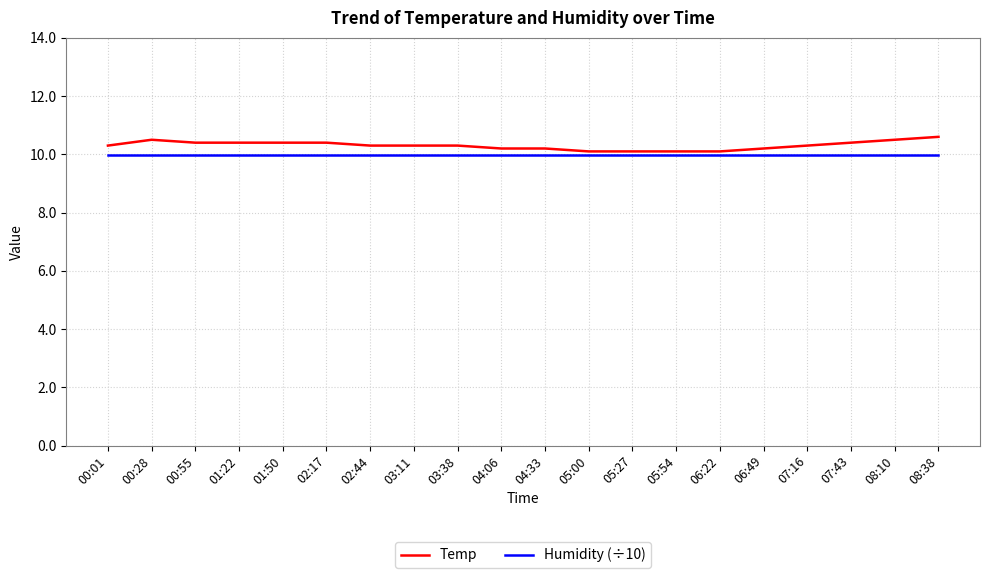

At how many categories does at least one series exceed 10?

20